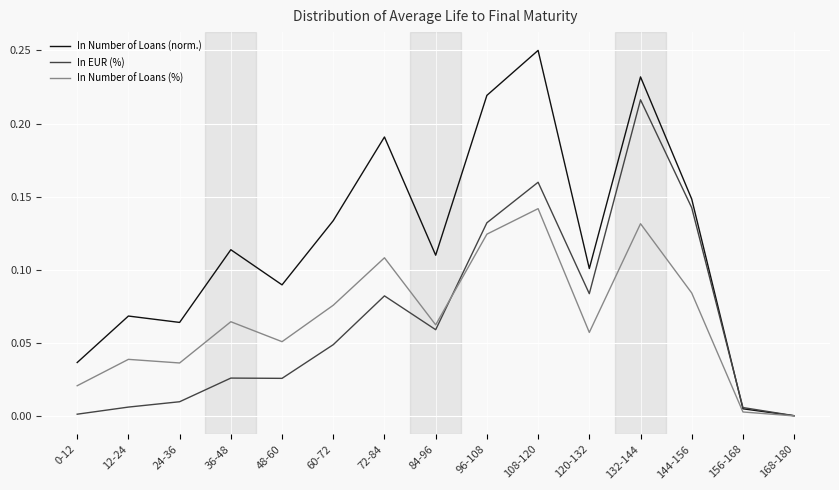

How many distinct data groups are displayed?

3